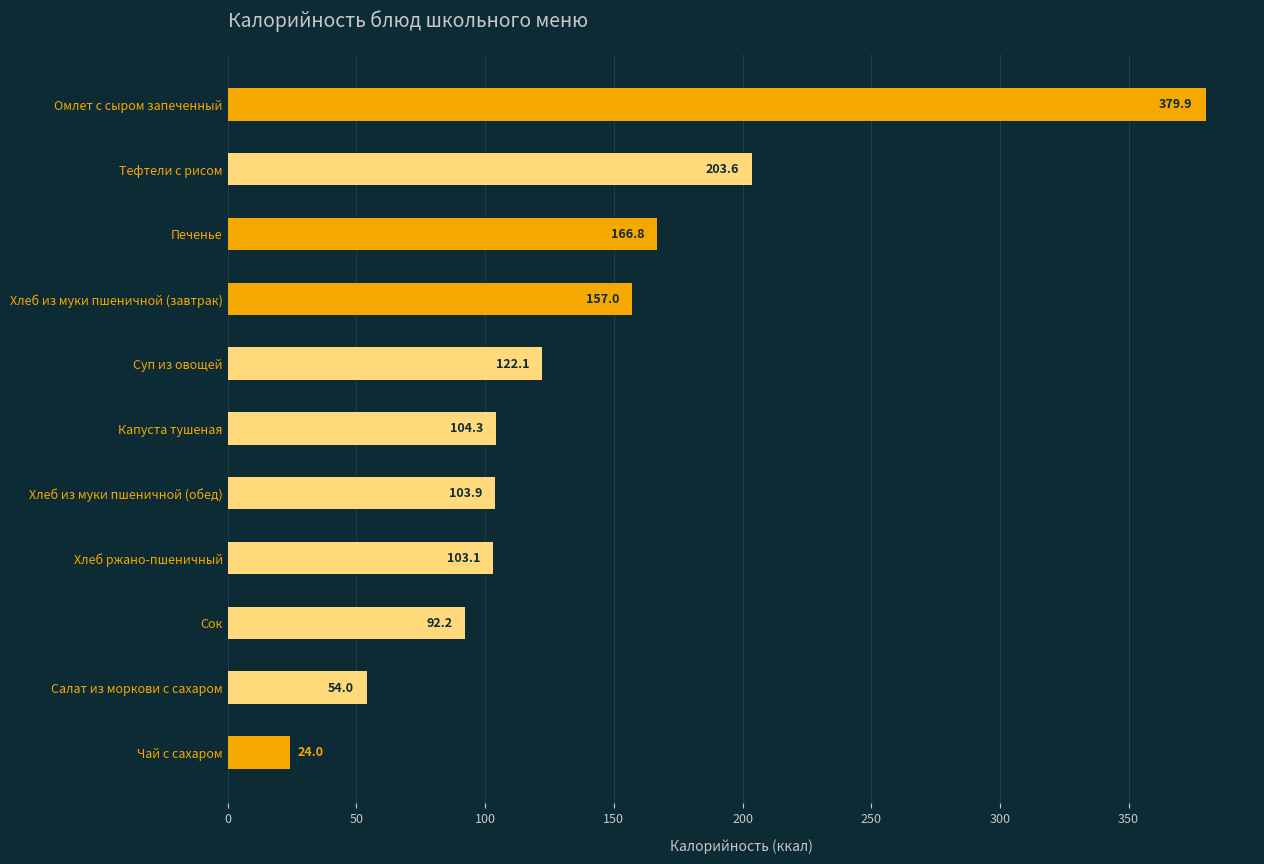

Rank the categories by value from lowest to highest.

Чай с сахаром, Салат из моркови с сахаром, Сок, Хлеб ржано-пшеничный, Хлеб из муки пшеничной (обед), Капуста тушеная, Суп из овощей, Хлеб из муки пшеничной (завтрак), Печенье, Тефтели с рисом, Омлет с сыром запеченный